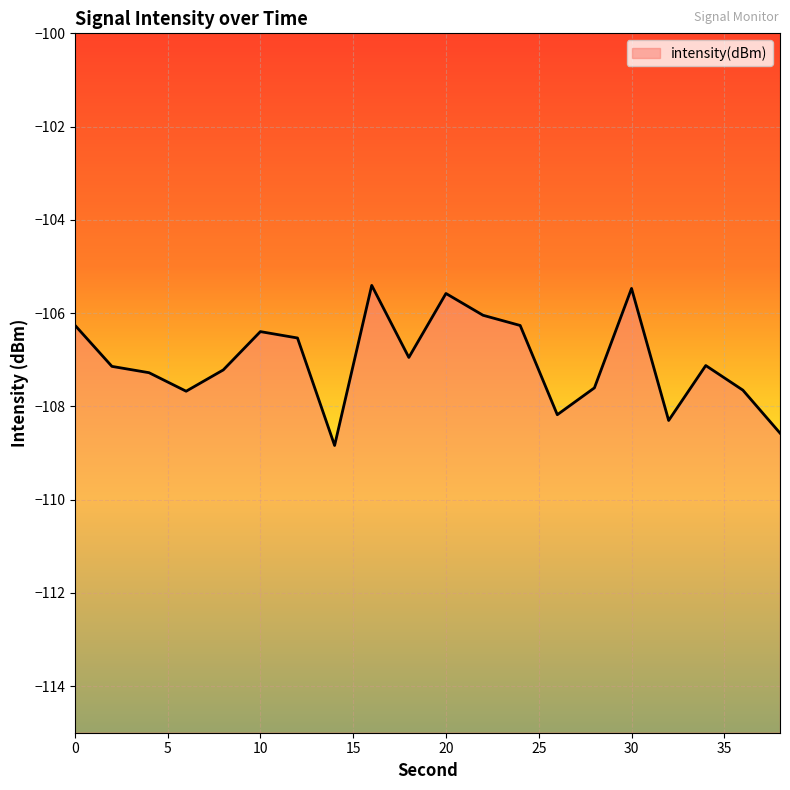

What is the smallest value displayed?

-108.8